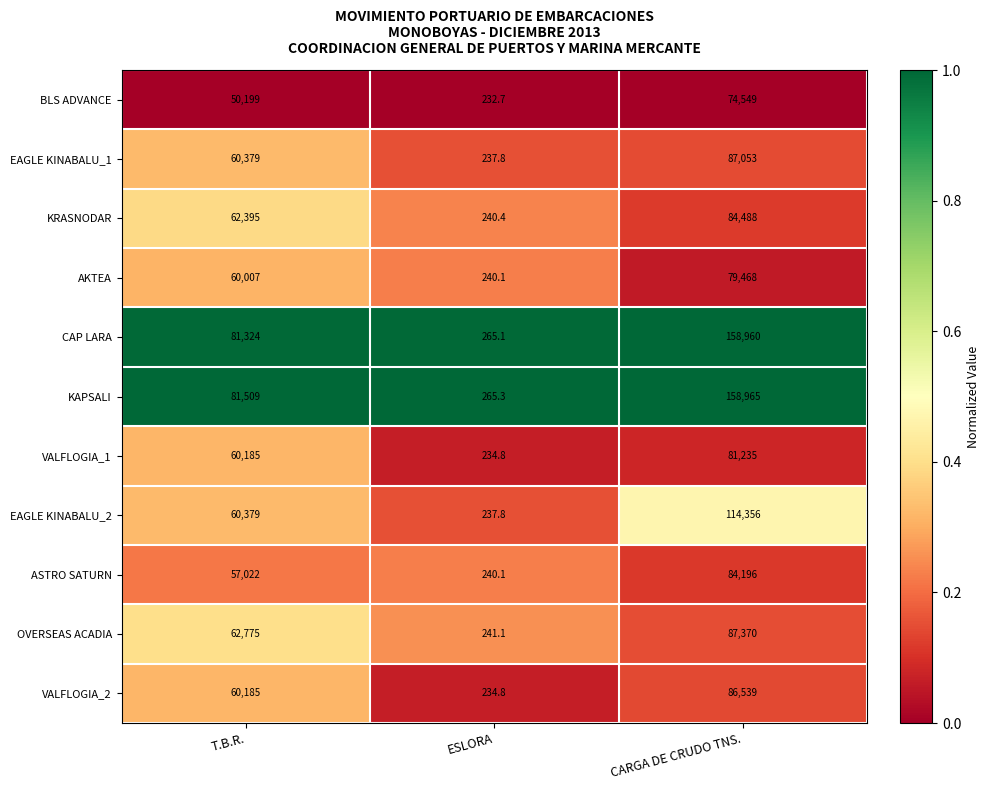

What is the difference between the maximum and minimum values in the AKTEA series?

79227.9